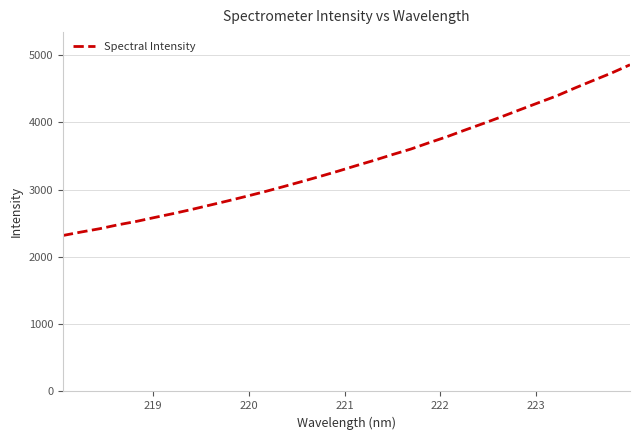

What is the difference between the maximum and minimum values?

2537.0